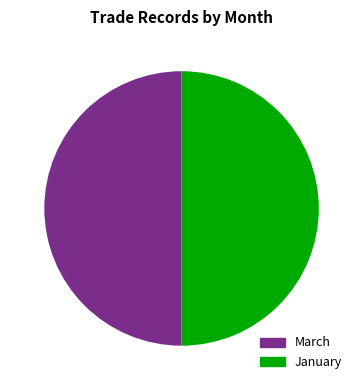

Is the sum of March and January greater than half?

Yes